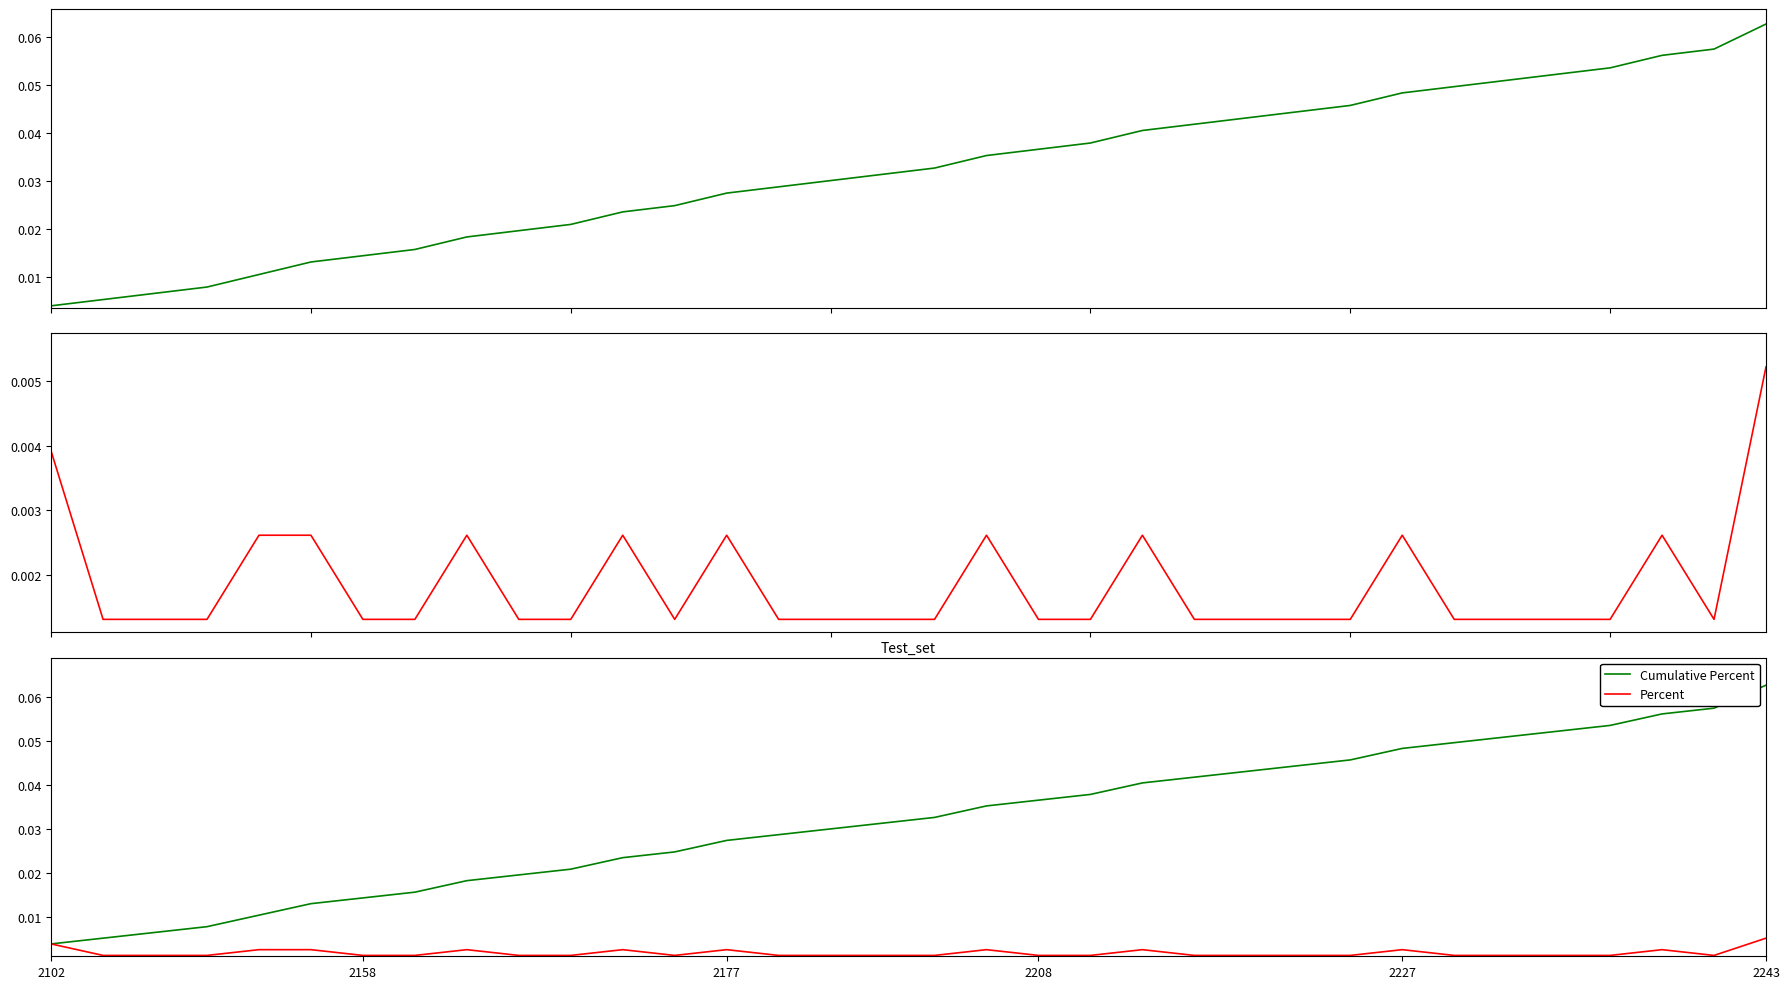

The Percent series shows 0.0 at 2227. True or false?

False